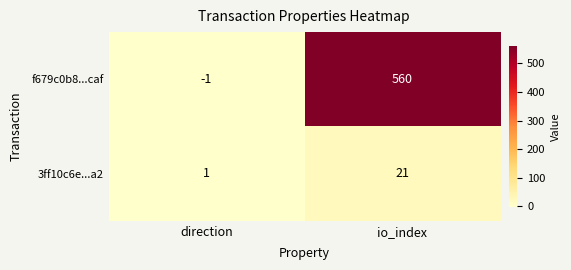

What is the total value across all series at io_index?

581